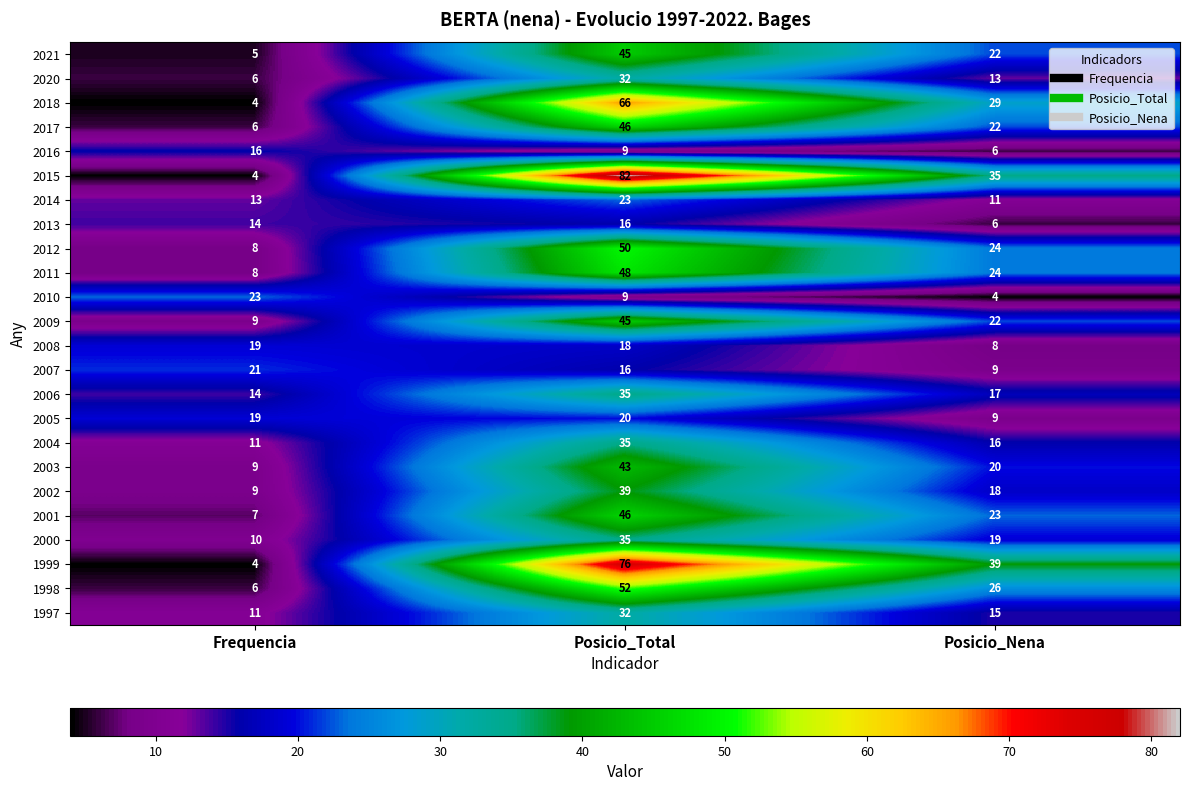

What is the sum of the 1997 values at Frequencia and Posicio_Total?

43